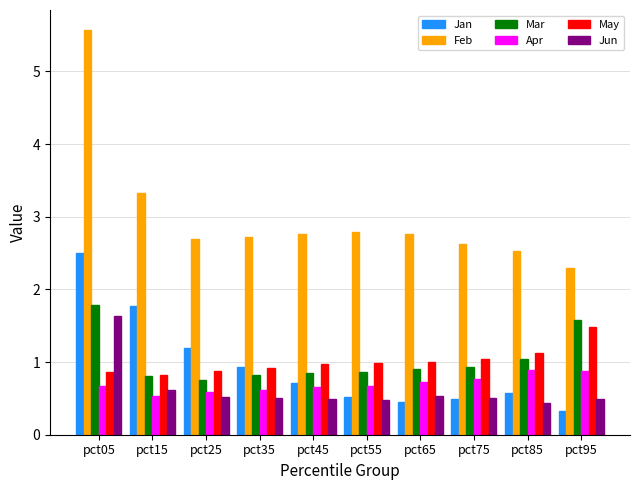

At how many categories does at least one series exceed 2?

10